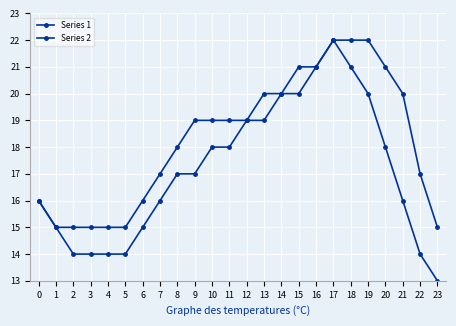

Is it true that Series 2 equals 10 at 10?

False